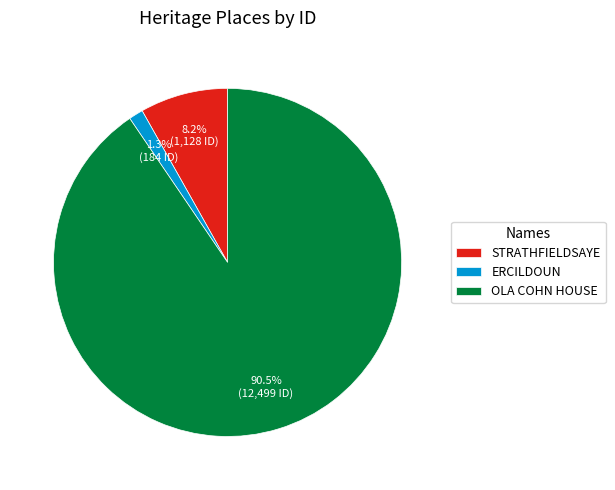

True or false: ERCILDOUN accounts for 1% of the total.

True